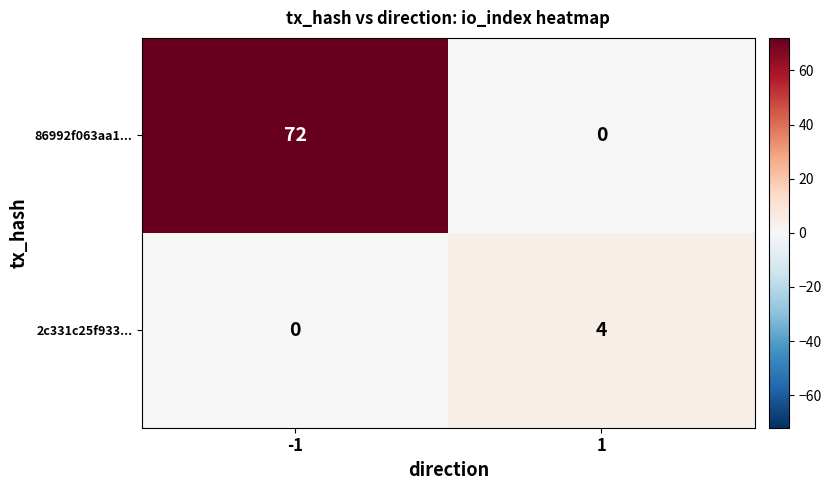

How many data points does each series have?

2